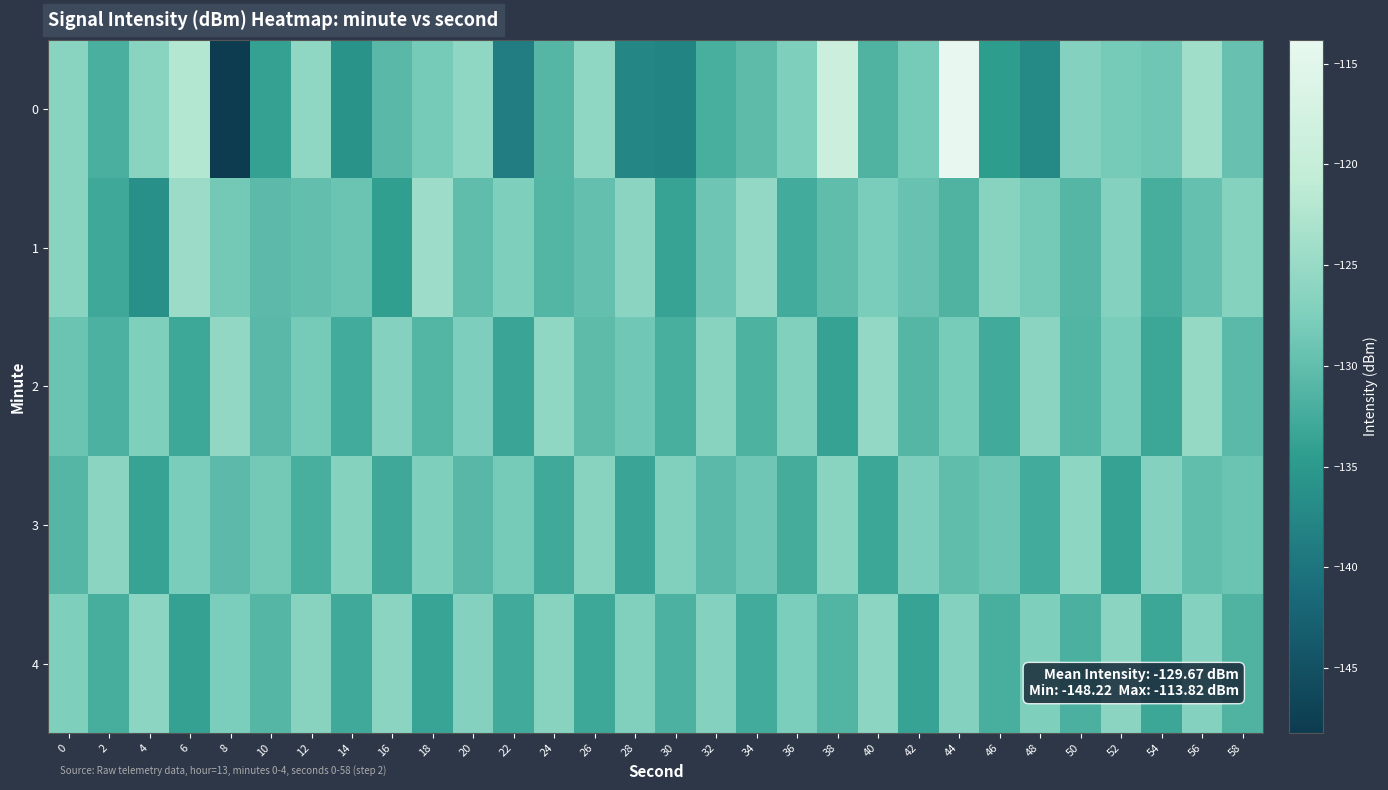

Reading right to left, what are all the values shown in this chart?

0: 58=-129.5	56=-124.1	54=-128.8	52=-128.2	50=-126.9	48=-137.3	46=-134.6	44=-113.8	42=-128.3	40=-131.5	38=-119.0	36=-127.5	34=-130.2	32=-132.2	30=-137.9	28=-137.5	26=-125.7	24=-130.9	22=-138.8	20=-125.9	18=-128.3	16=-130.7	14=-135.9	12=-125.7	10=-133.9	8=-148.2	6=-122.0	4=-126.4	2=-132.0	0=-126.3
1: 58=-126.8	56=-129.6	54=-132.3	52=-127.1	50=-130.9	48=-128.4	46=-126.7	44=-131.5	42=-129.3	40=-127.8	38=-130.1	36=-132.6	34=-125.4	32=-128.9	30=-133.7	28=-126.3	26=-129.8	24=-131.2	22=-127.5	20=-130.1	18=-124.5	16=-134.1	14=-129.3	12=-129.9	10=-130.4	8=-128.5	6=-124.6	4=-136.4	2=-133.0	0=-126.4
2: 58=-130.5	56=-125.2	54=-133.2	52=-127.8	50=-131.4	48=-126.3	46=-132.7	44=-128.1	42=-130.9	40=-125.4	38=-133.8	36=-127.2	34=-131.6	32=-126.5	30=-132.1	28=-128.7	26=-130.3	24=-125.8	22=-133.4	20=-127.6	18=-131.2	16=-126.9	14=-132.5	12=-128.3	10=-130.7	8=-125.6	6=-133.1	4=-127.4	2=-131.8	0=-129.2
3: 58=-129.2	56=-130.0	54=-127.0	52=-133.8	50=-126.0	48=-132.6	46=-129.0	44=-130.2	42=-127.6	40=-133.2	38=-126.4	36=-132.4	34=-128.8	32=-130.6	30=-127.2	28=-133.4	26=-126.6	24=-132.8	22=-128.2	20=-130.8	18=-127.4	16=-133.0	14=-126.8	12=-132.2	10=-128.6	8=-130.4	6=-127.8	4=-133.6	2=-126.2	0=-131.0
4: 58=-131.5	56=-127.1	54=-133.3	52=-126.3	50=-131.9	48=-127.5	46=-132.1	44=-126.9	42=-133.7	40=-126.1	38=-131.3	36=-127.7	34=-132.5	32=-126.9	30=-131.7	28=-127.3	26=-133.1	24=-126.5	22=-132.7	20=-127.1	18=-133.5	16=-126.3	14=-132.9	12=-126.7	10=-131.1	8=-127.7	6=-133.9	4=-126.1	2=-132.3	0=-127.5